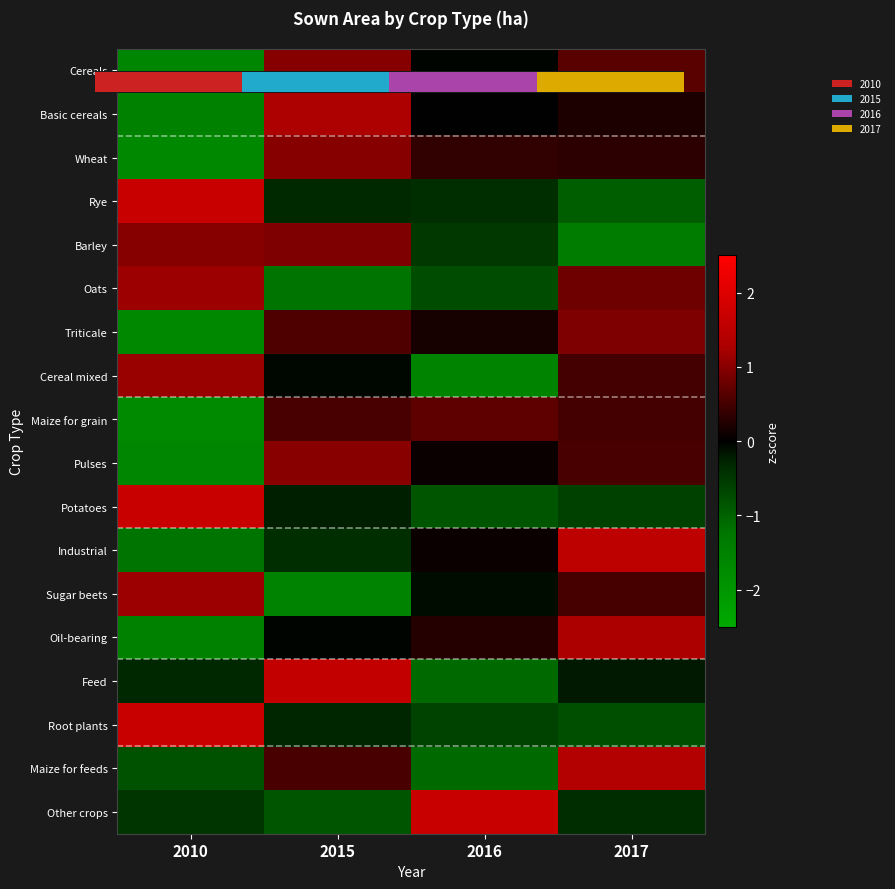

What is the spread (max minus min) of values at 2017?

2.9